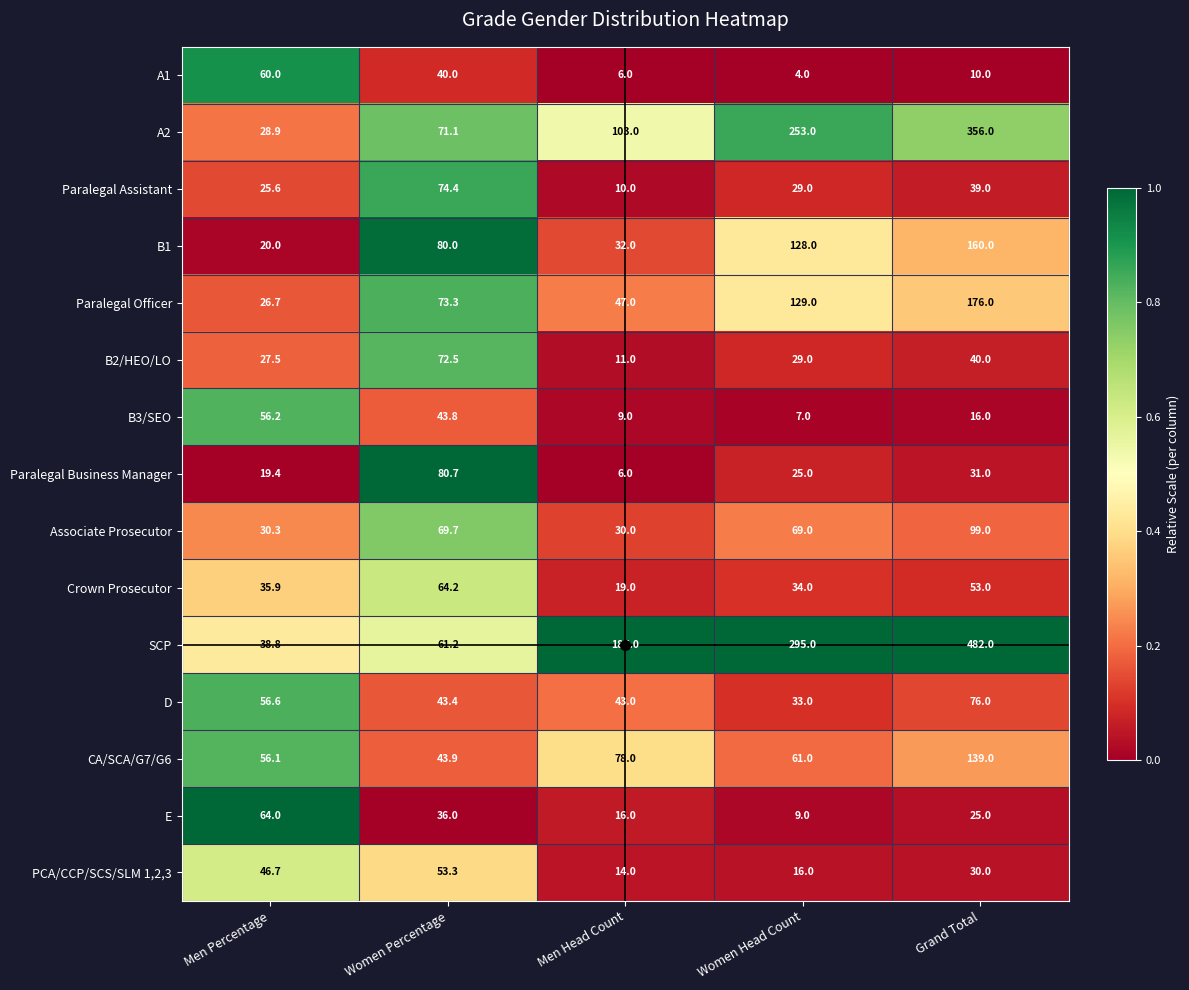

What is the difference between the highest and lowest values at Women Percentage?

44.7